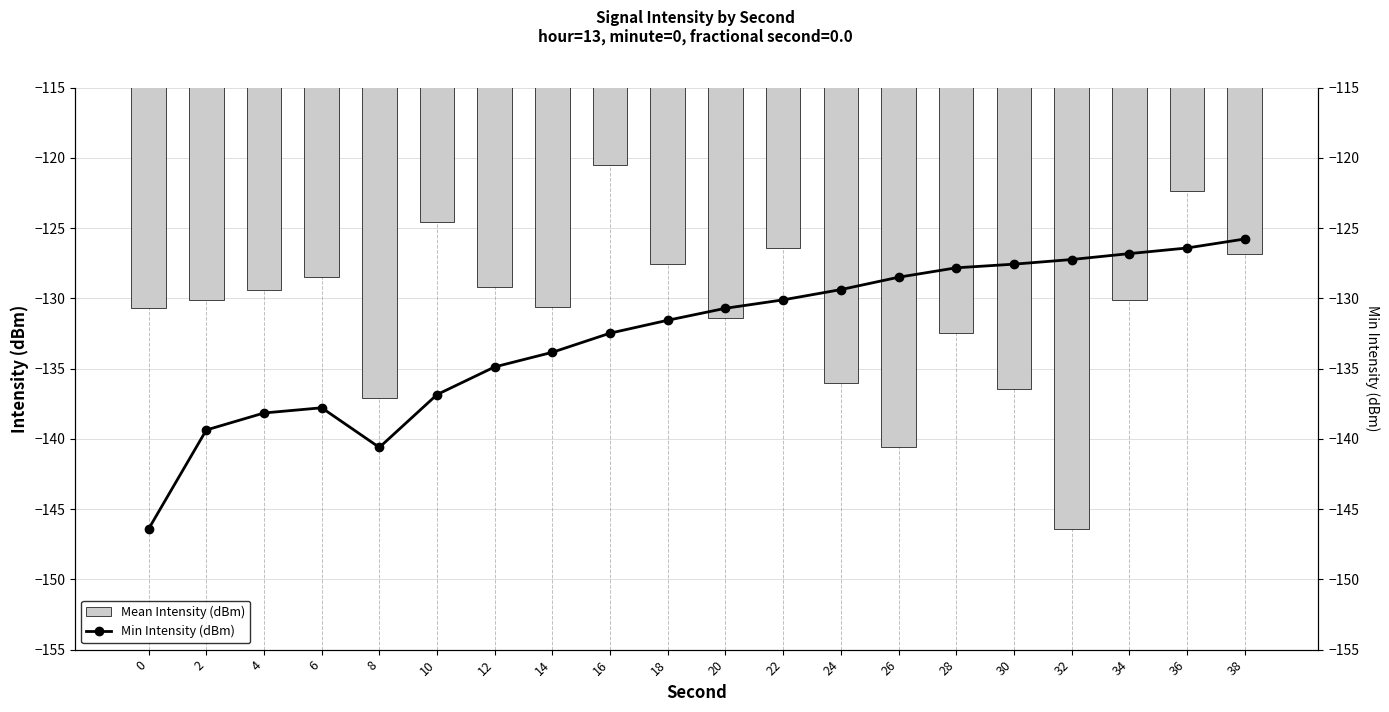

True or false: Min Intensity (dBm) has a value of -39.8 at 16.

False